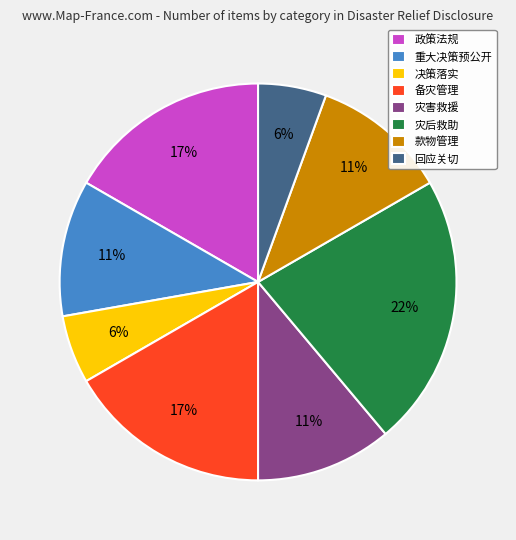

The 备灾管理 slice represents 11% of the pie. True or false?

False